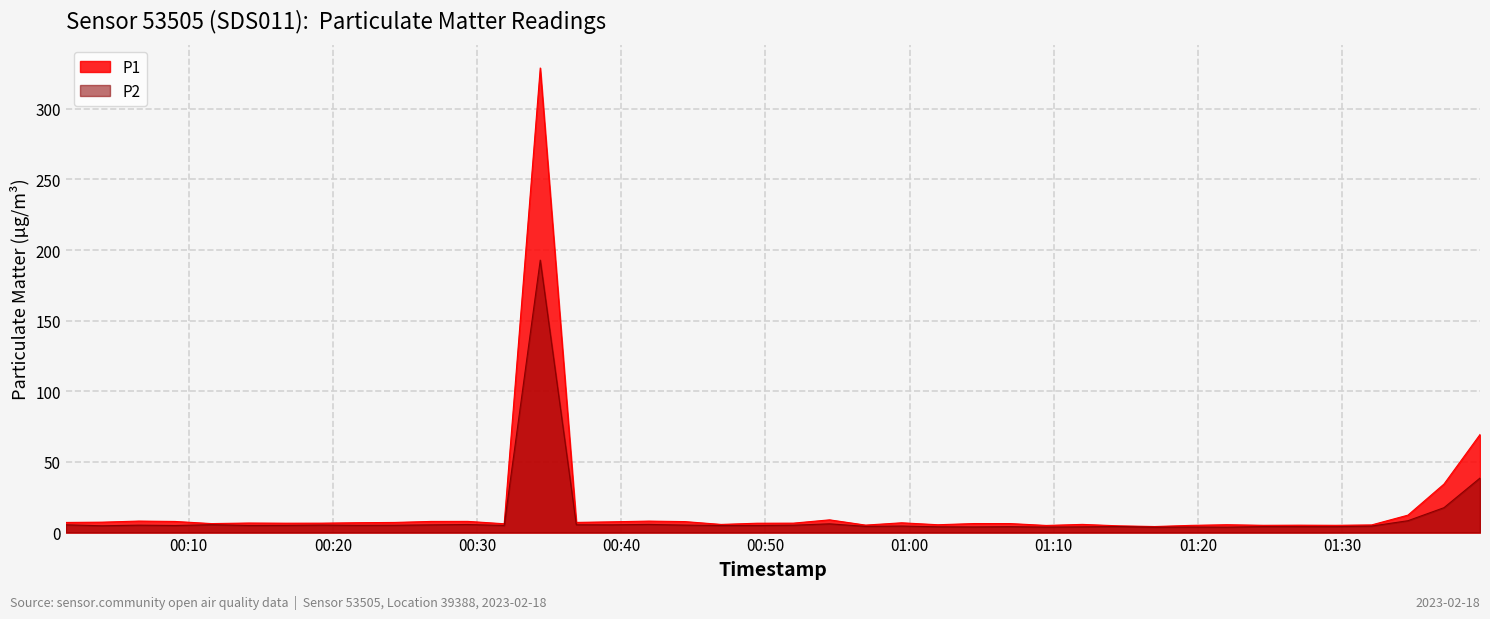

What is the greatest value displayed?

328.9